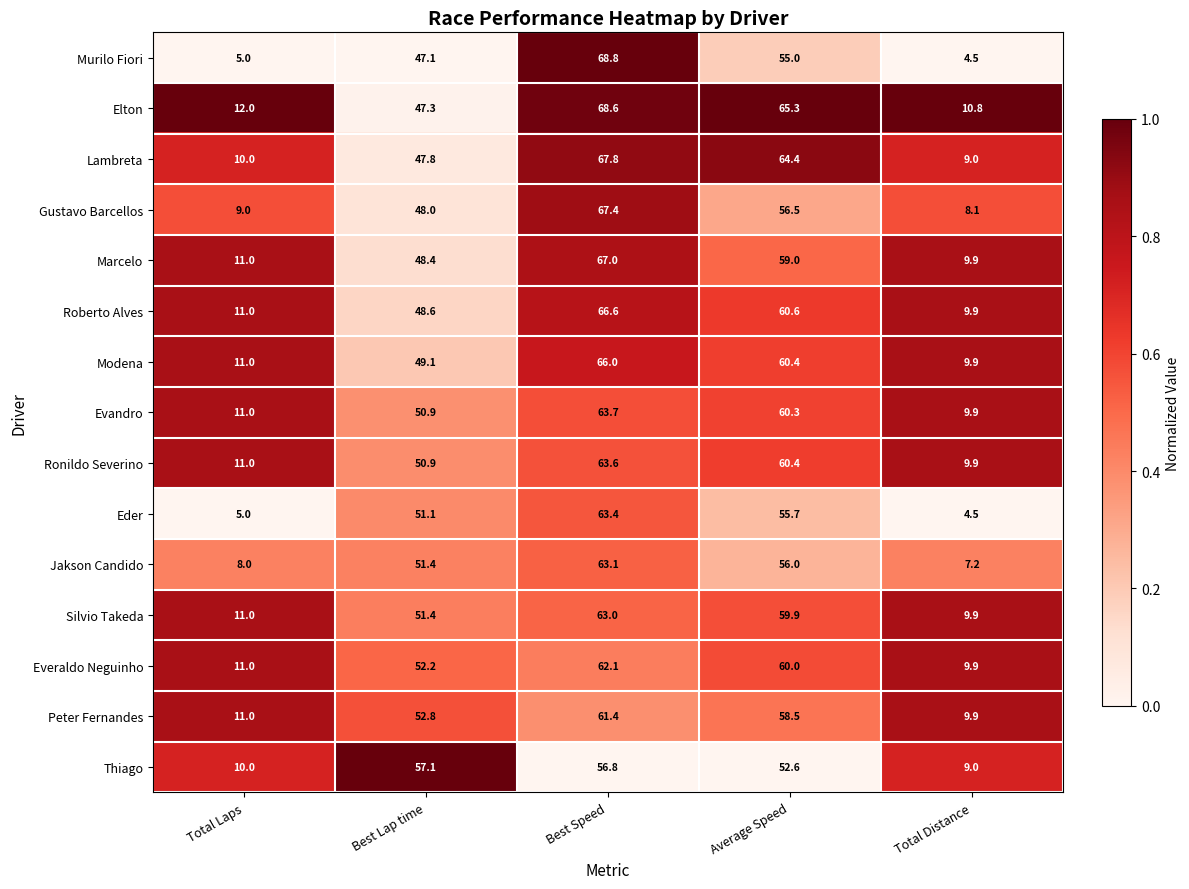

Which label corresponds to the largest value in the chart?

Best Speed